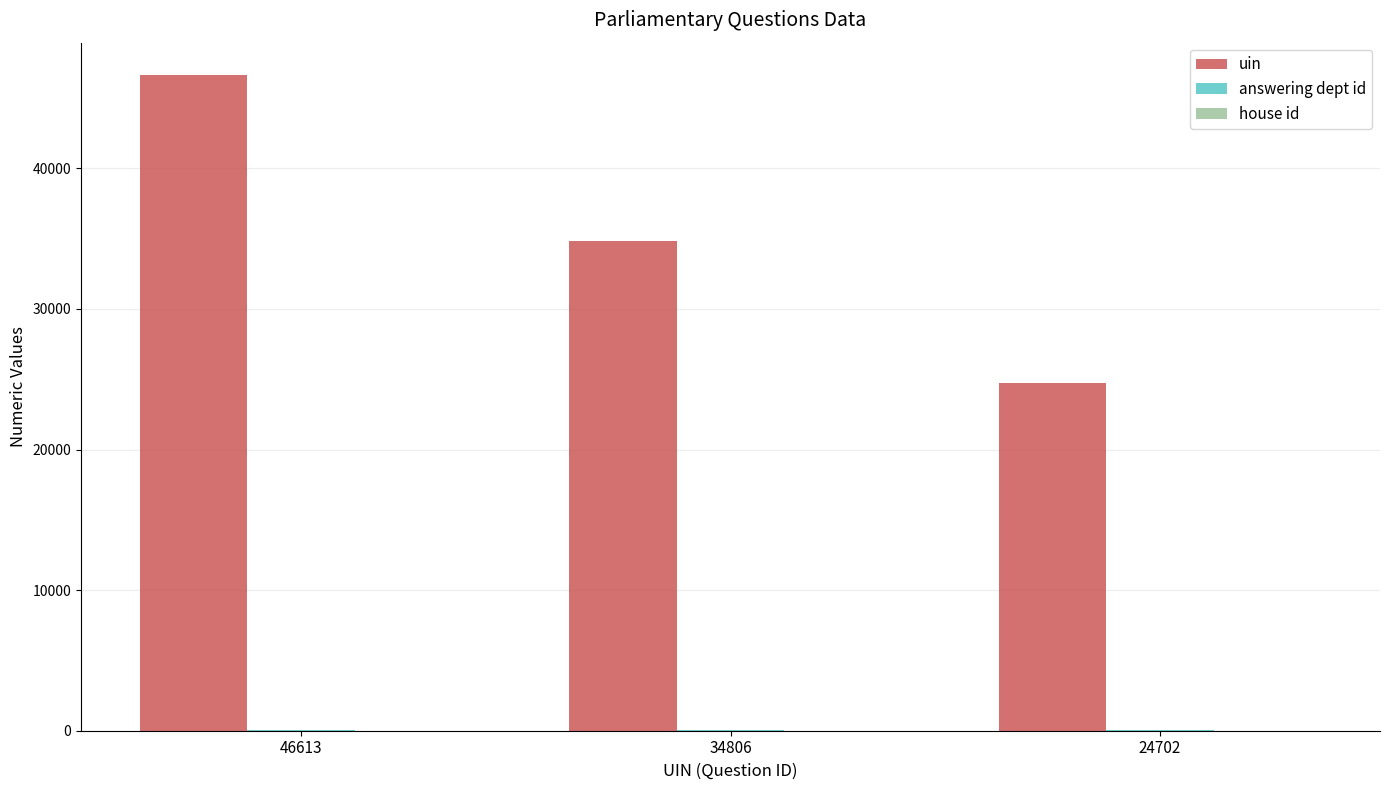

Is it true that uin equals 59383 at 34806?

False